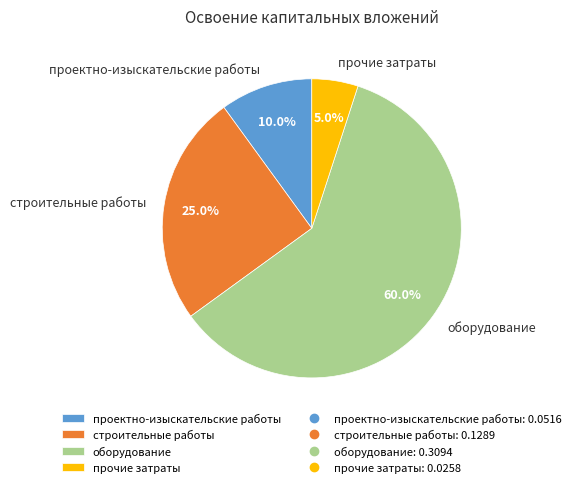

To the nearest percent, what is the difference between the строительные работы and проектно-изыскательские работы slice percentages?

15%